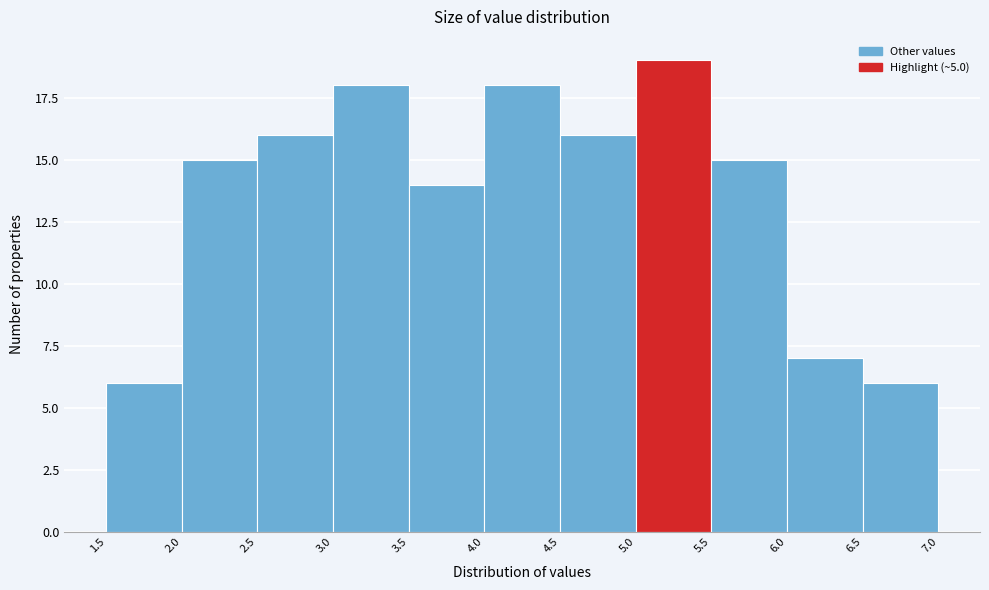

Reading left to right, list every bar in this chart as the range it spans on the x-axis followed by its height. The values are not printed on the chart, so give them approximately, as read against the axis.

1.5 to 2.0: 6
2.0 to 2.5: 15
2.5 to 3.0: 16
3.0 to 3.5: 18
3.5 to 4.0: 14
4.0 to 4.5: 18
4.5 to 5.0: 16
5.0 to 5.5: 19
5.5 to 6.0: 15
6.0 to 6.5: 7
6.5 to 7.0: 6